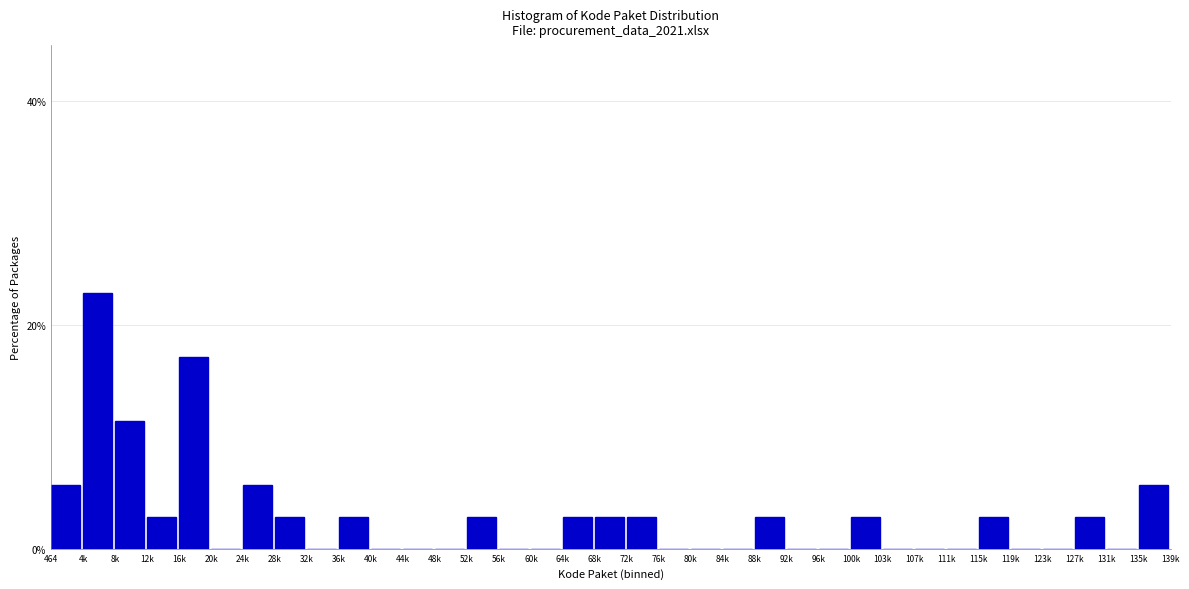

What is the sum of the values at 68k and 72k?

5.7